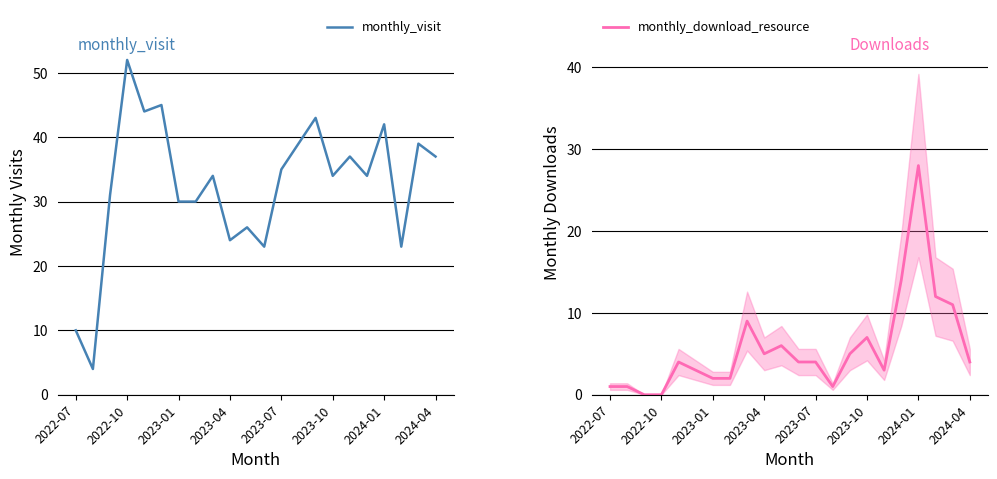

True or false: monthly_visit and monthly_download_resource cross at least once.

False